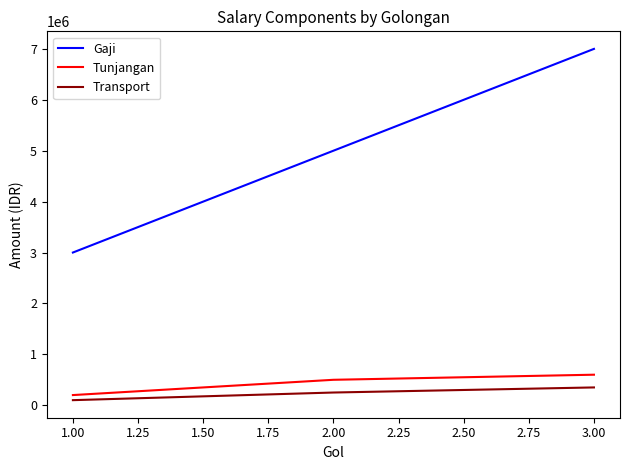

What are all the series names shown in the legend?

Gaji, Tunjangan, Transport